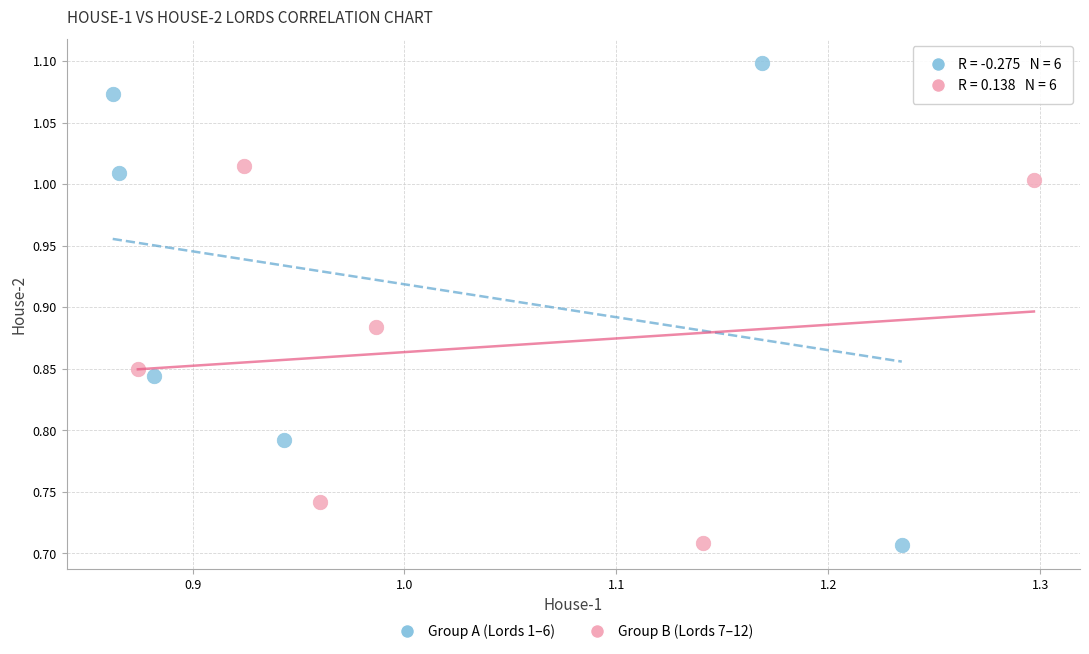

Which series has the largest Y range (max minus min)?

Group A (Lords 1–6)